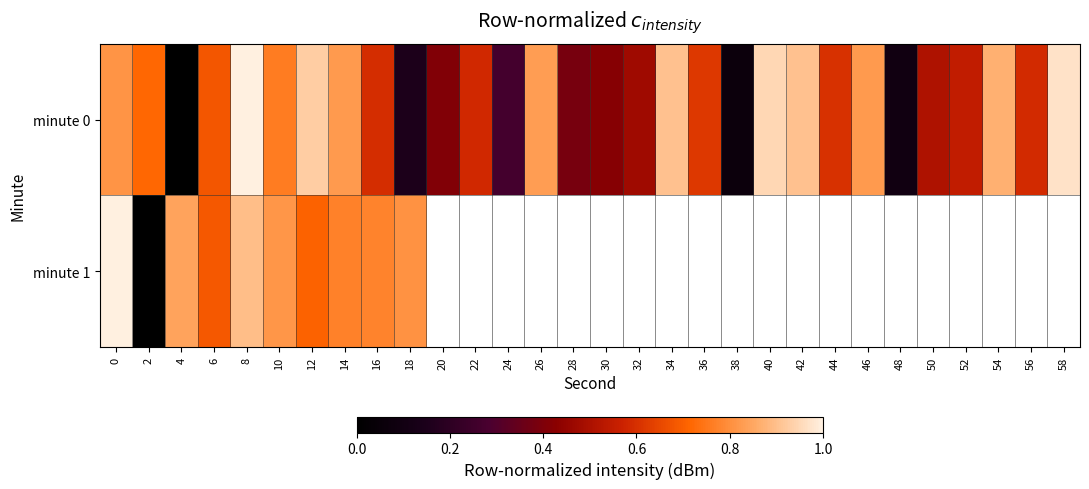

At how many categories does at least one series exceed 0?

30